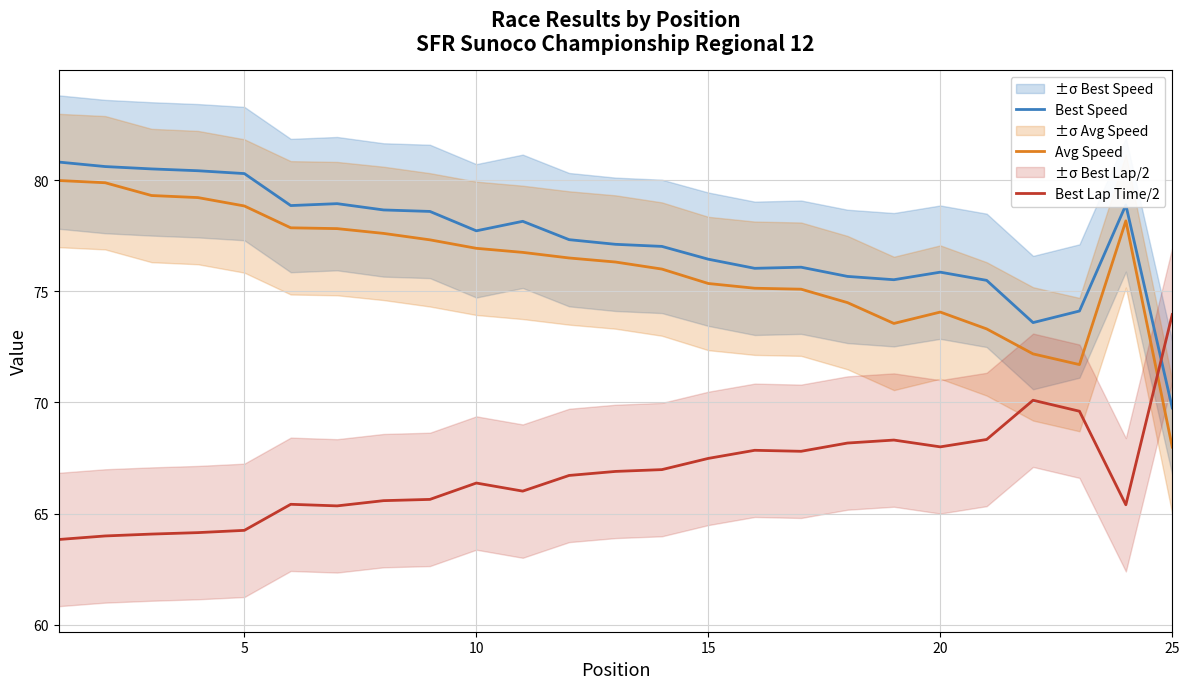

How many lines are shown in the chart?

3